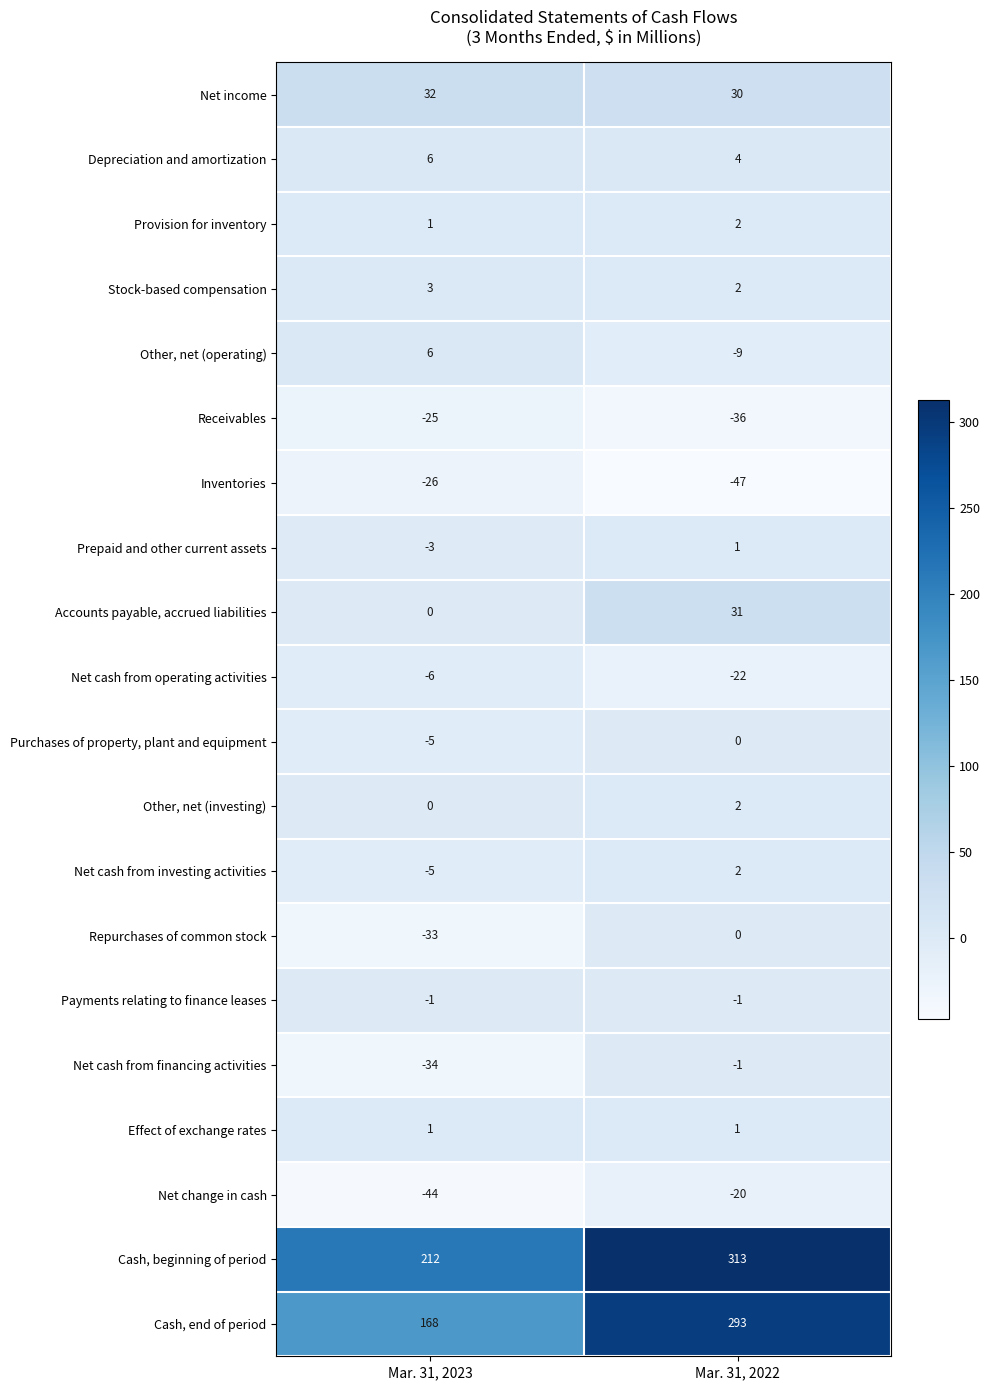

The value of Purchases of property, plant and equipment at Mar. 31, 2023 is -3. True or false?

False